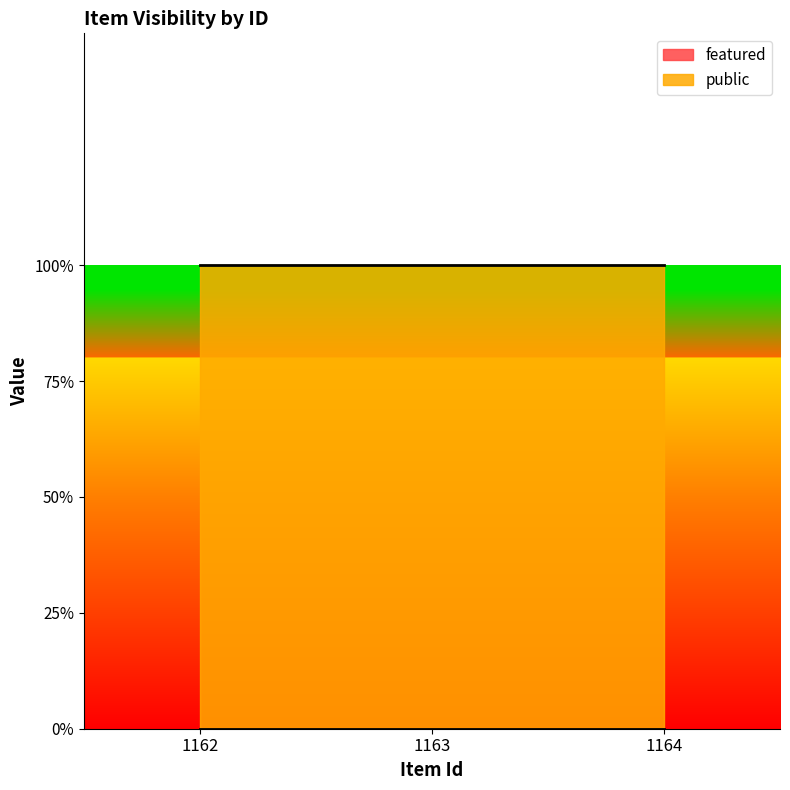

Which category has the lowest value in the public series?

1162